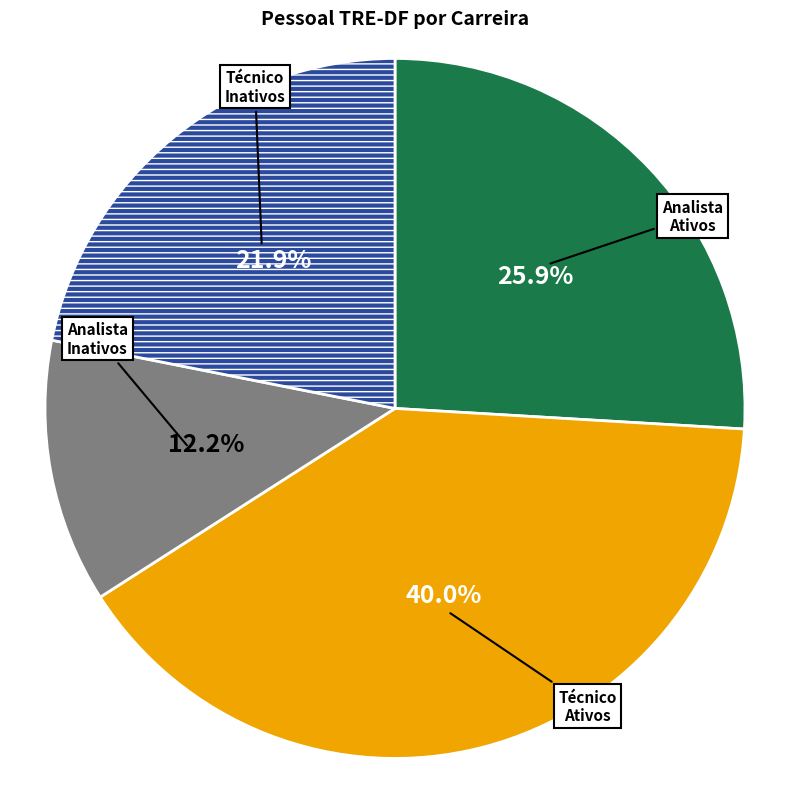

Is there any slice that represents more than half of the pie?

No